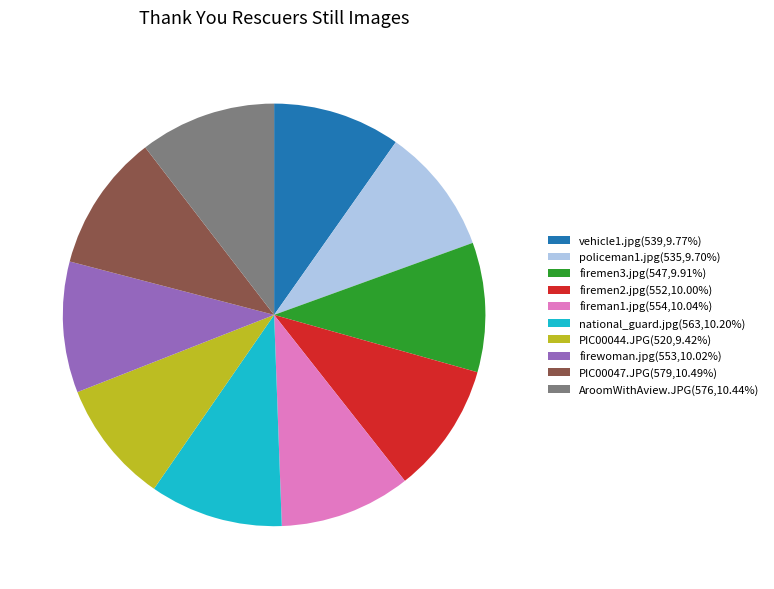

Does AroomWithAview.JPG(576,10.44%) account for over 50% of the chart?

No